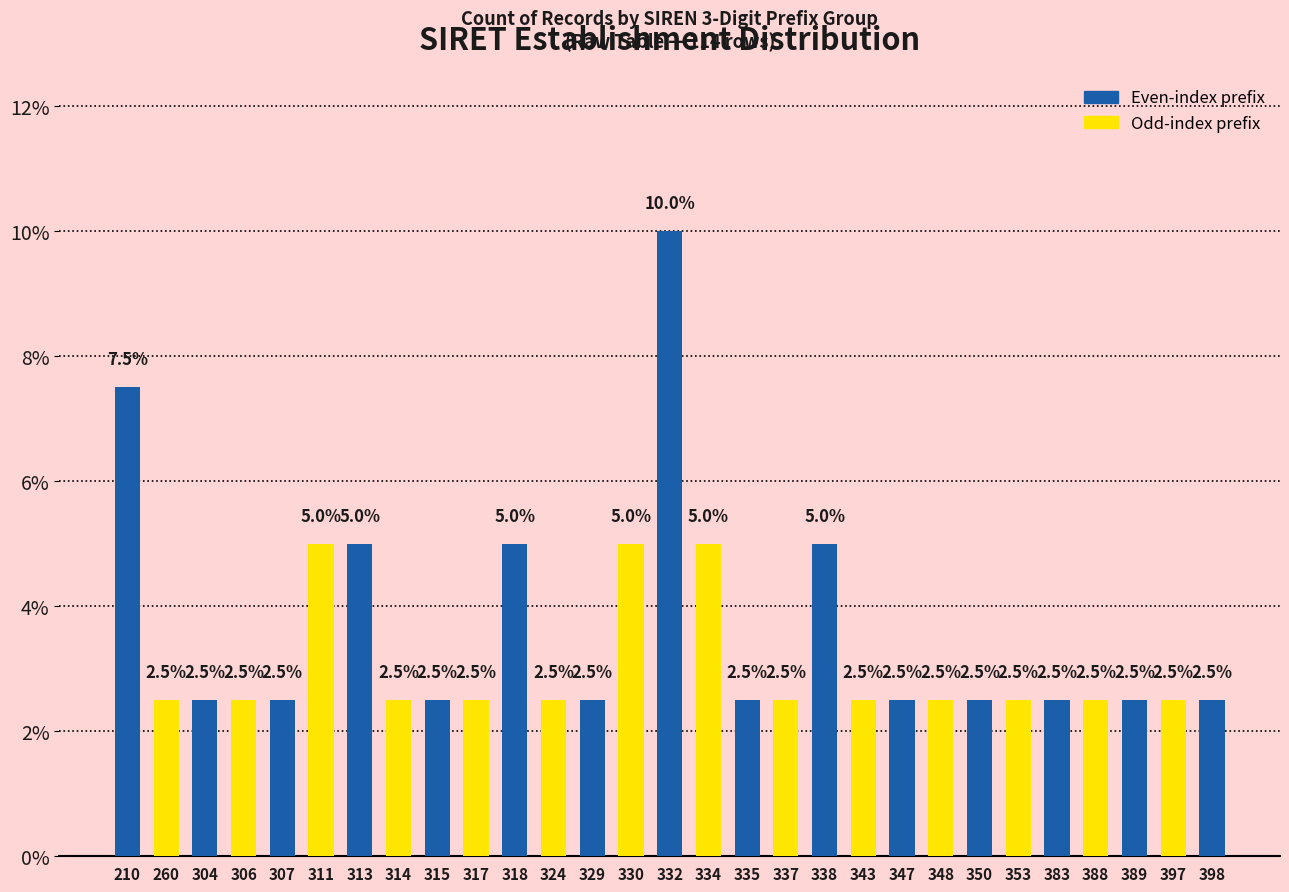

Reading left to right, list all the values displayed in this chart.

210=7.5	260=2.5	304=2.5	306=2.5	307=2.5	311=5.0	313=5.0	314=2.5	315=2.5	317=2.5	318=5.0	324=2.5	329=2.5	330=5.0	332=10.0	334=5.0	335=2.5	337=2.5	338=5.0	343=2.5	347=2.5	348=2.5	350=2.5	353=2.5	383=2.5	388=2.5	389=2.5	397=2.5	398=2.5